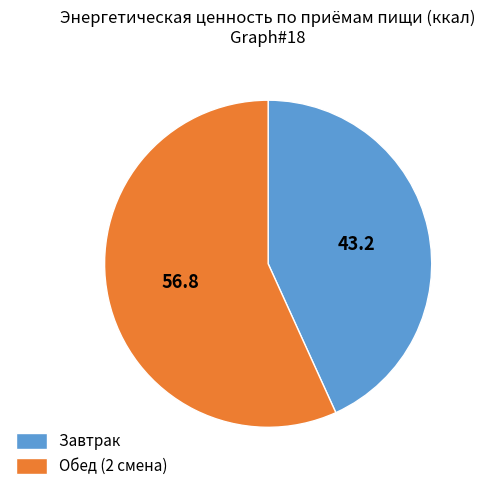

Does Обед (2 смена) account for over 50% of the chart?

Yes